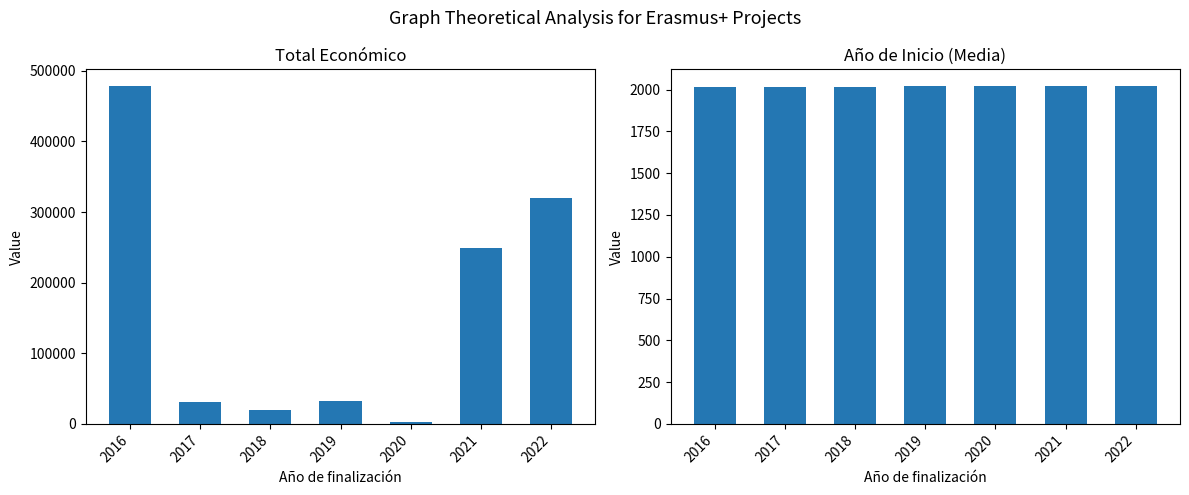

How many values in the Año de inicio series exceed 2018?

4